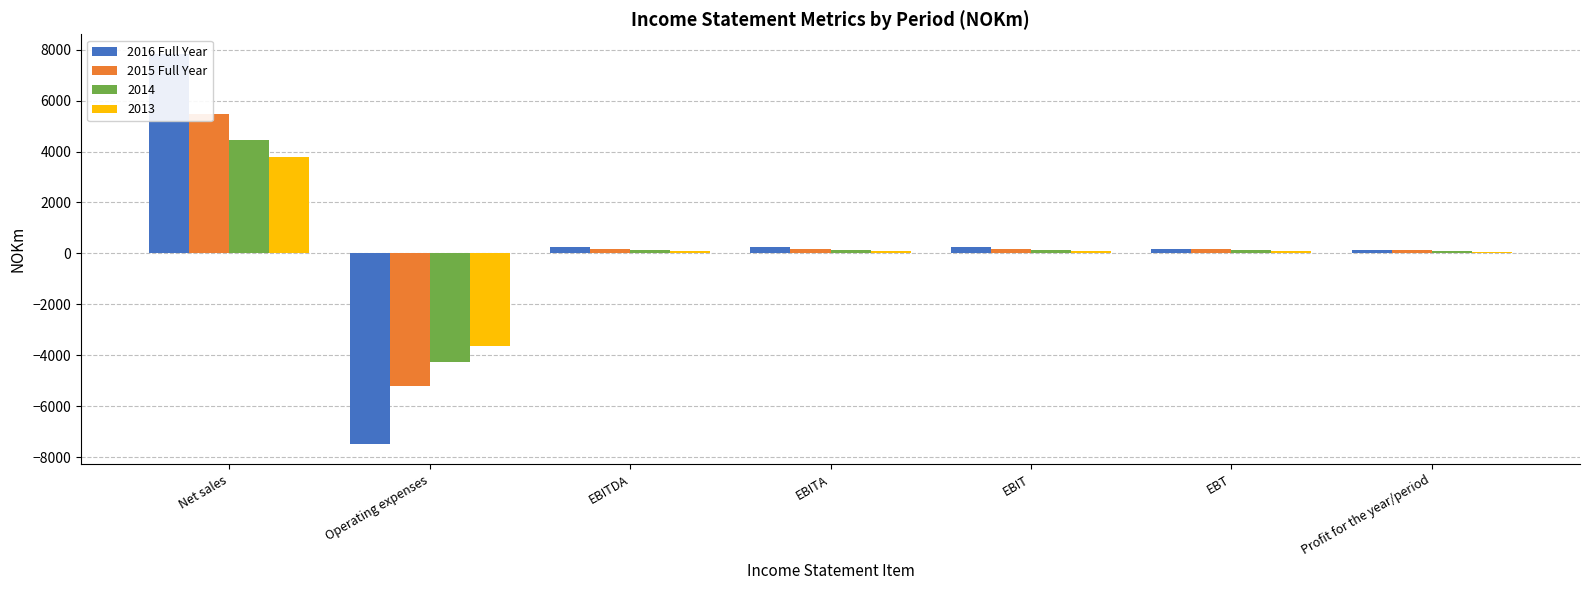

Which series has the largest range (max minus min)?

2016 Full Year